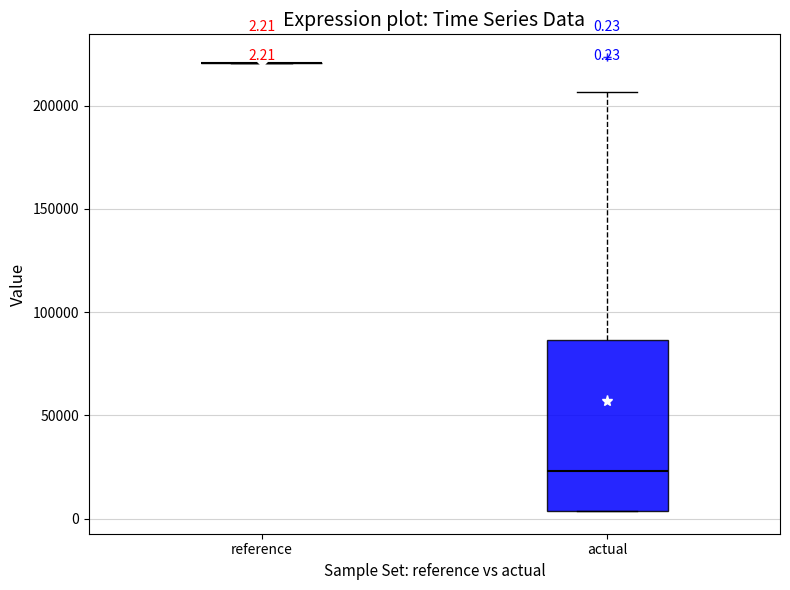

Comparing the boxes themselves (not the whiskers), which one is the tallest?

actual